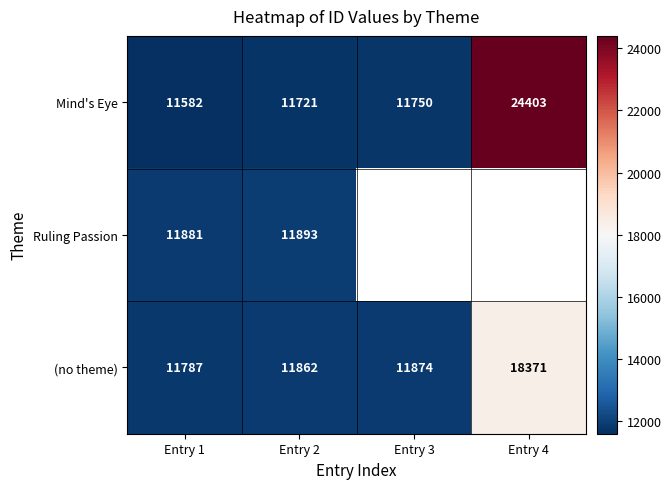

At how many categories does at least one series exceed 21363?

1